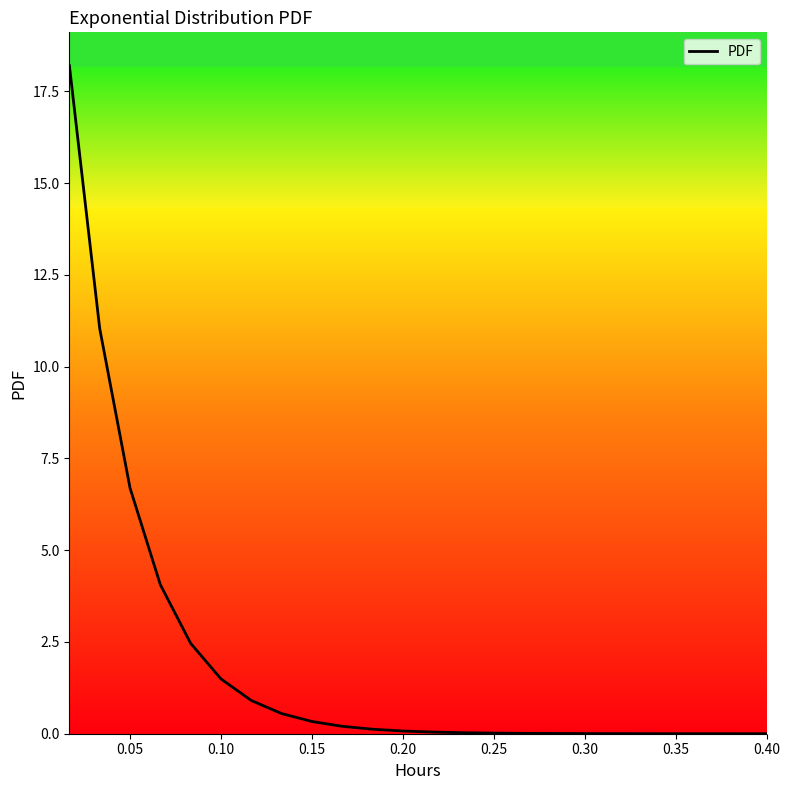

What is the greatest value displayed?

18.2